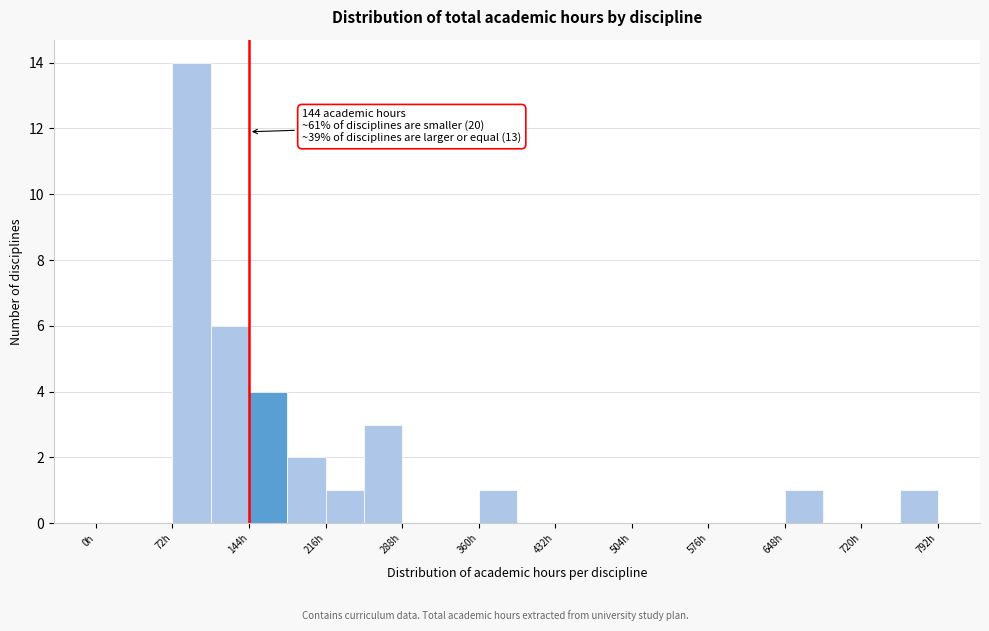

Read against the x-axis, roughly where is the centre of the tallest bar?

90